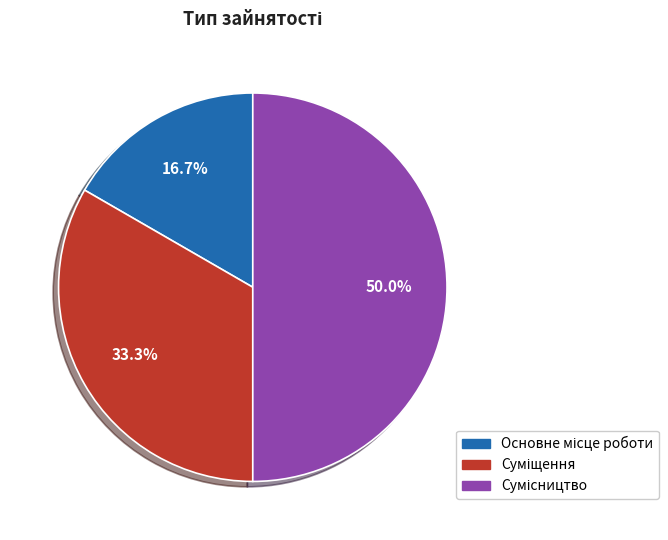

True or false: Сумісництво accounts for 59% of the total.

False